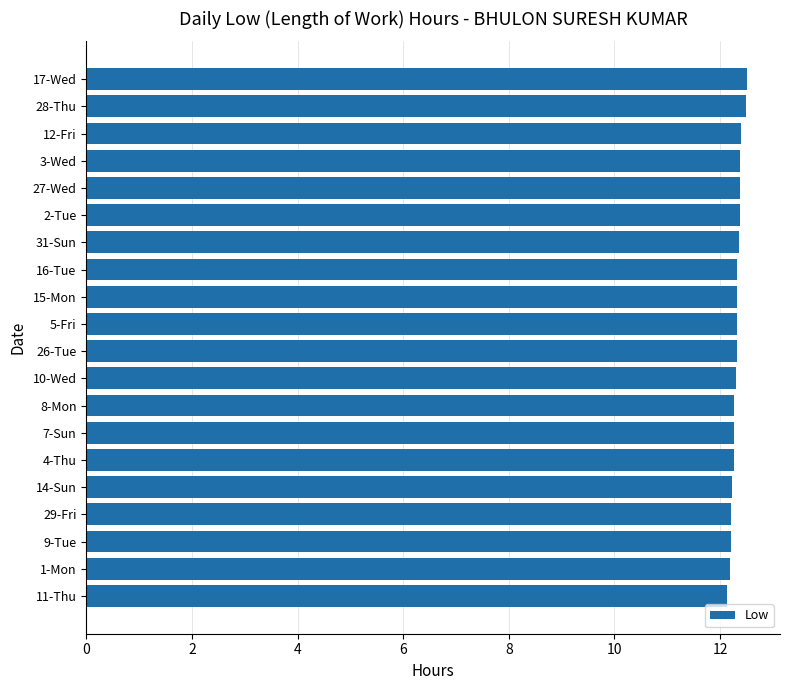

Approximately how many times larger is the value at 12-Fri compared to 5-Fri?

1.0